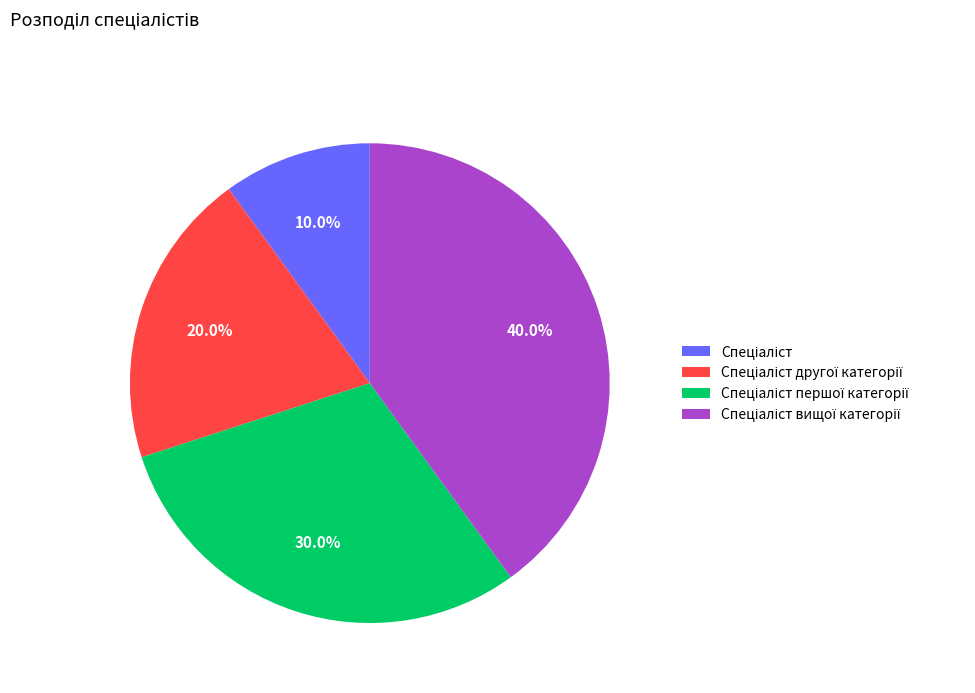

Is there any slice that represents more than half of the pie?

No